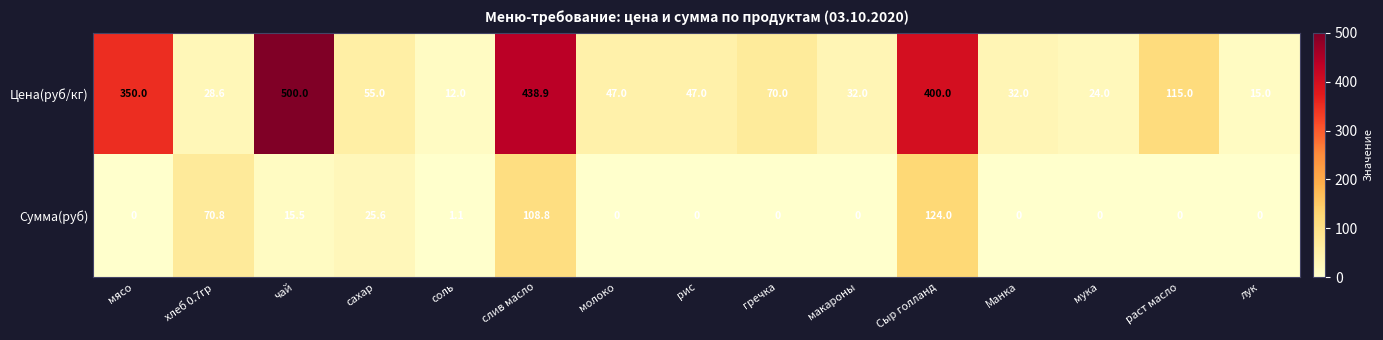

Rank the series by their maximum value, from highest to lowest.

Цена(руб/кг), Сумма(руб)